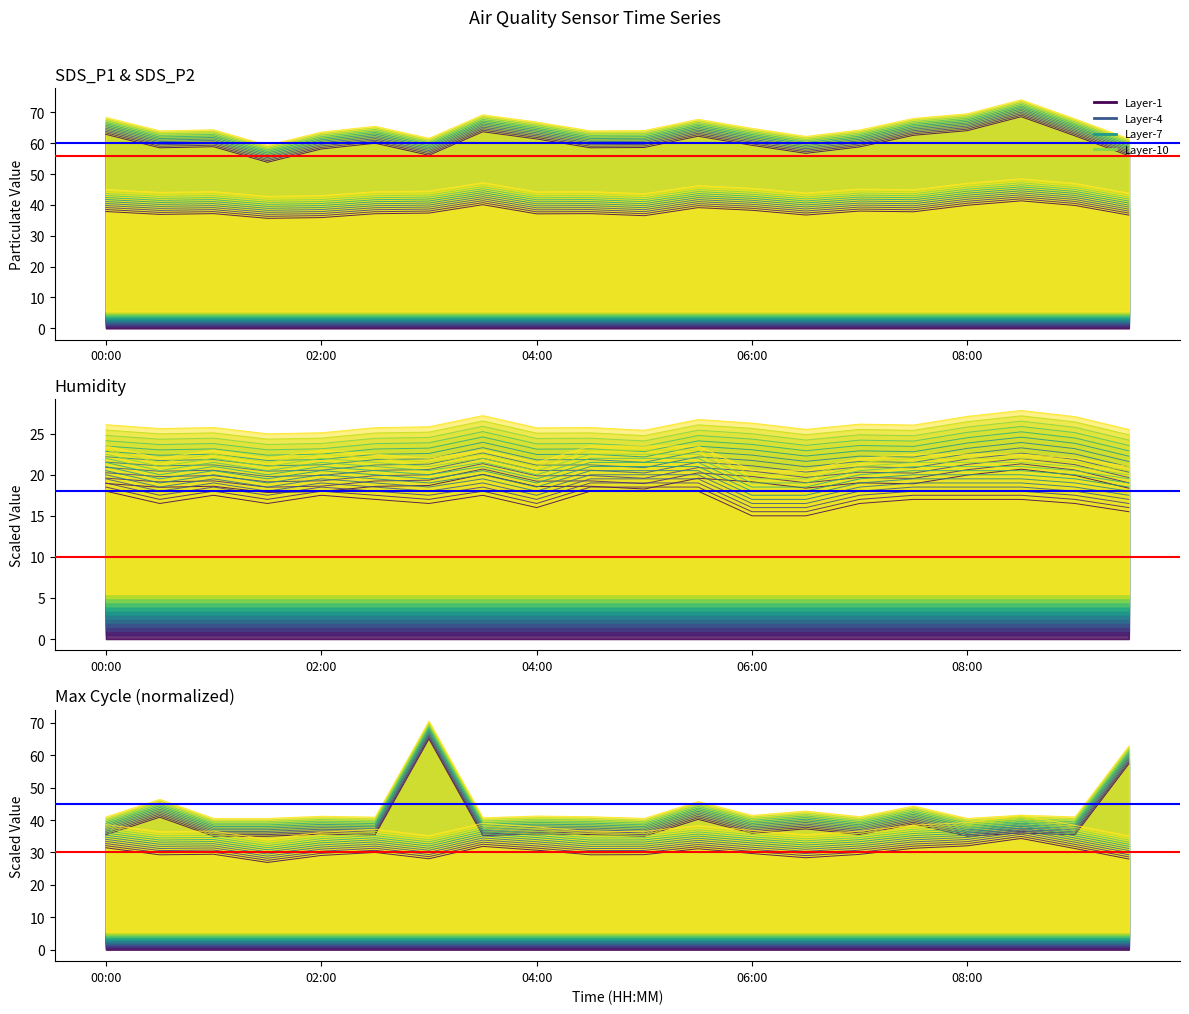

At how many categories does at least one series exceed 32?

2